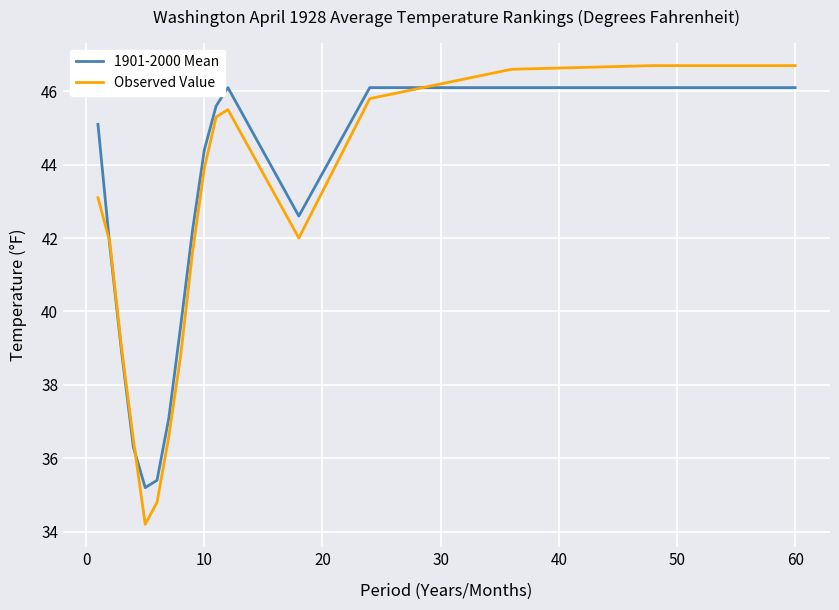

What are all the series names shown in the legend?

1901-2000 Mean, Observed Value